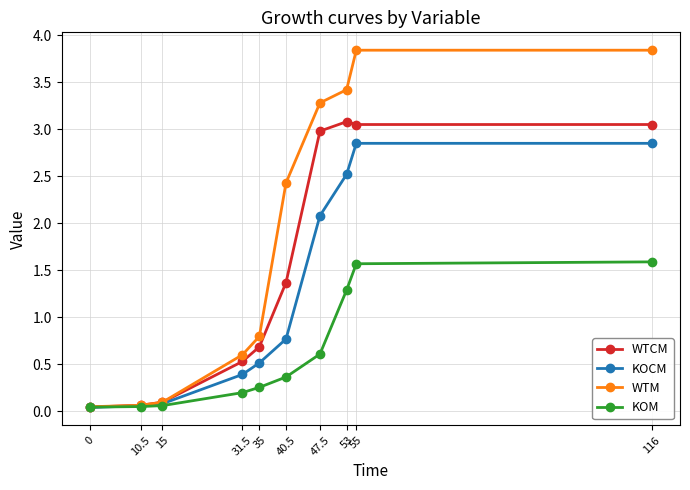

List the series in order of their overall mean, highest first.

WTM, WTCM, KOCM, KOM